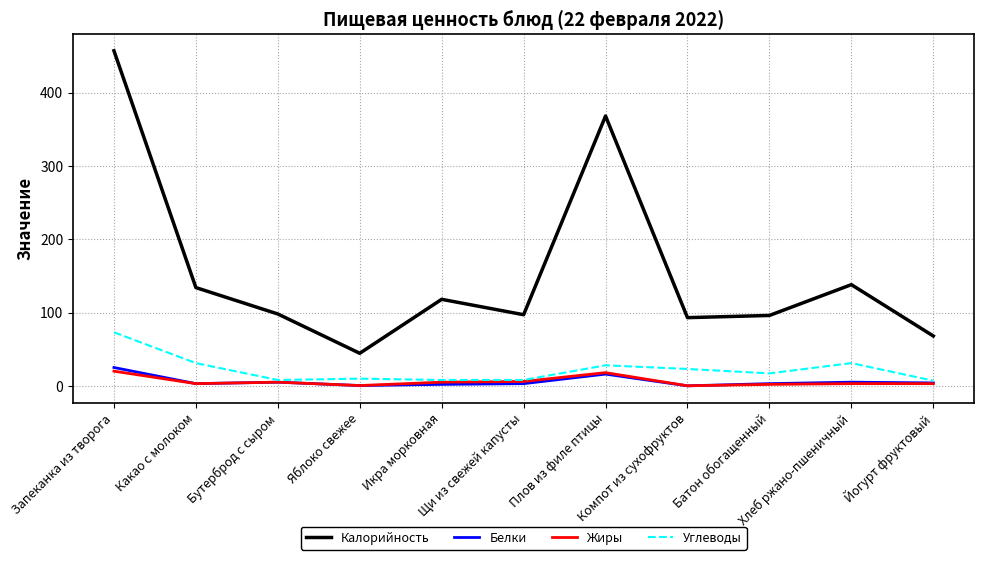

The value of Углеводы at Яблоко свежее is 9.8. True or false?

True